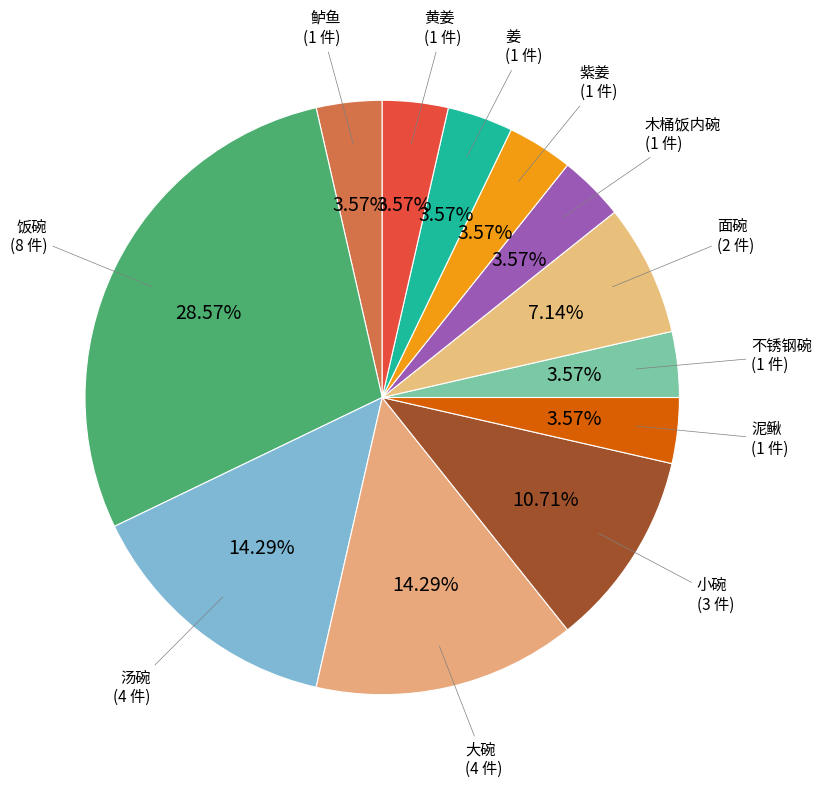

Count the number of slices in the pie.

12